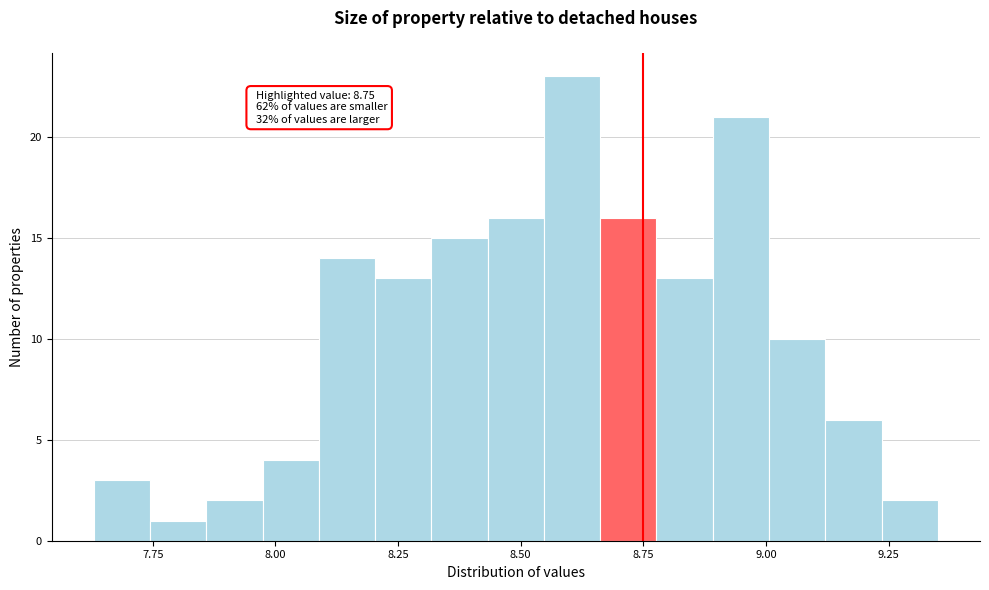

Read against the x-axis, roughly where is the centre of the tallest bar?

8.60